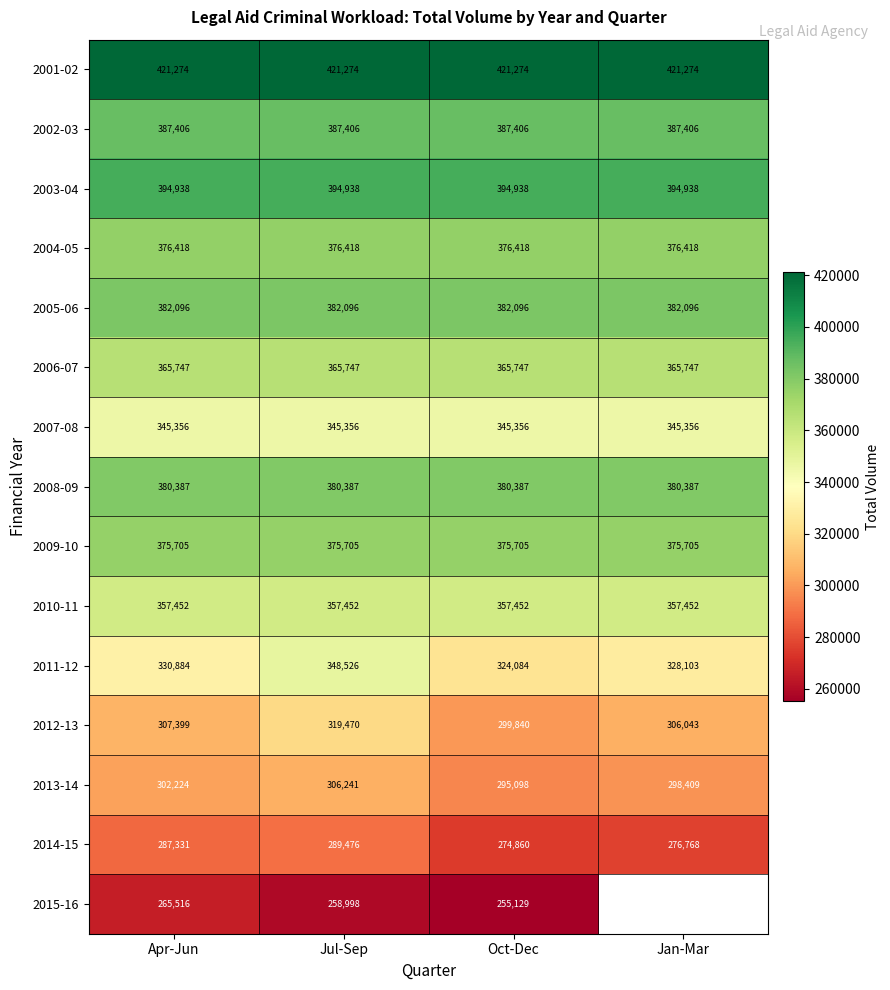

How many data points in 2014-15 are less than 287331?

2